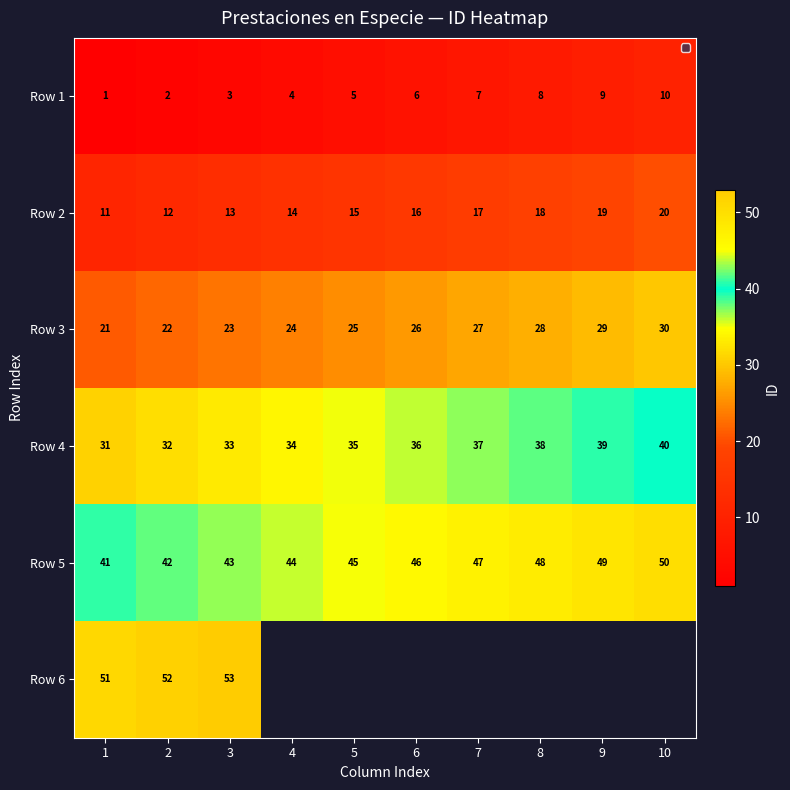

What is the average value of the Row 4 series?

36